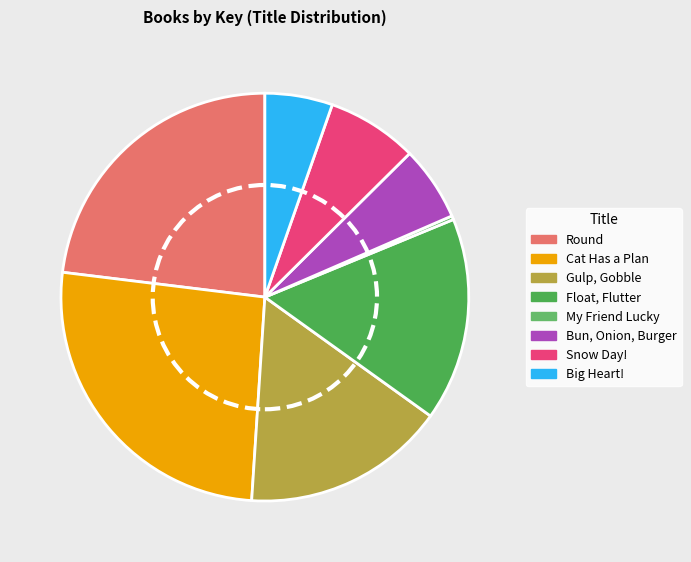

Count the number of slices in the pie.

8